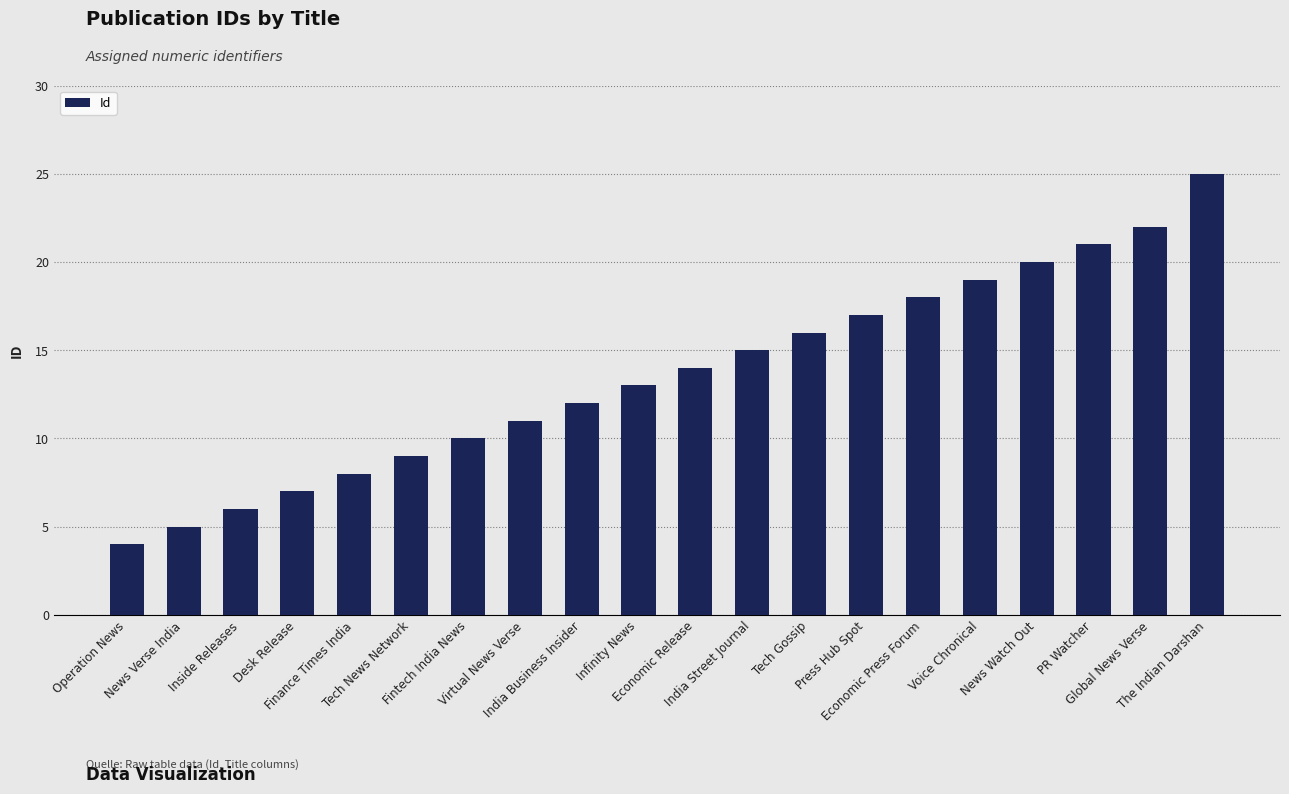

Is it true that the value at India Street Journal is 24?

False